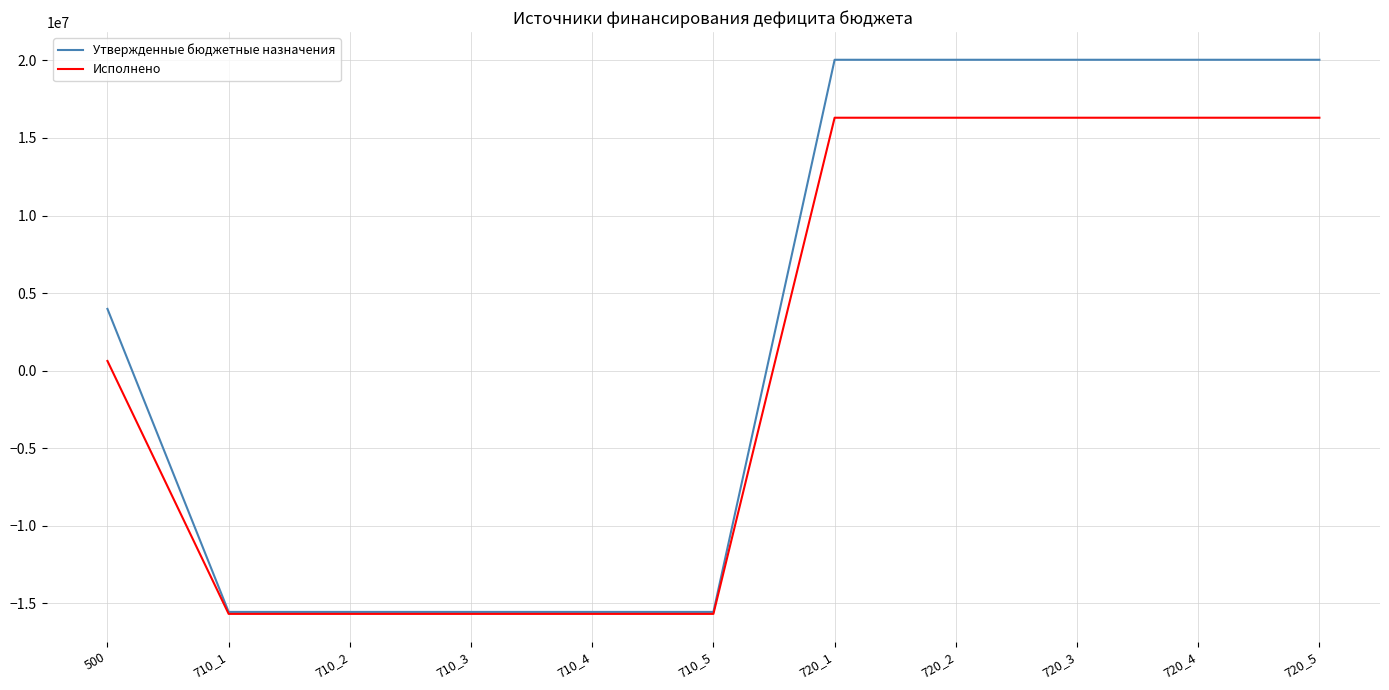

How many distinct data groups are displayed?

2